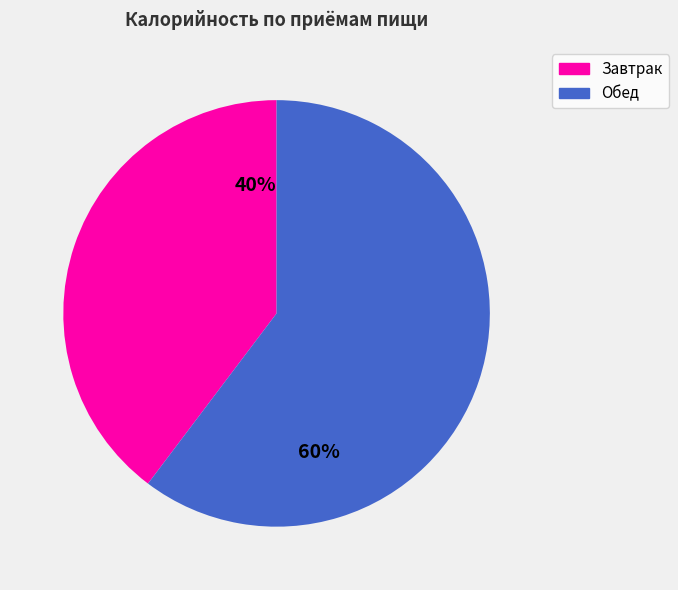

To the nearest percent, what is the average slice percentage?

50%